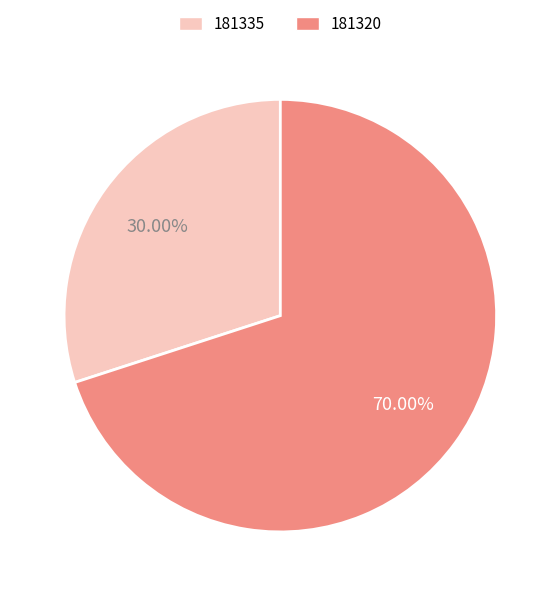

Combined, do 181320 and 181335 account for over 50%?

Yes